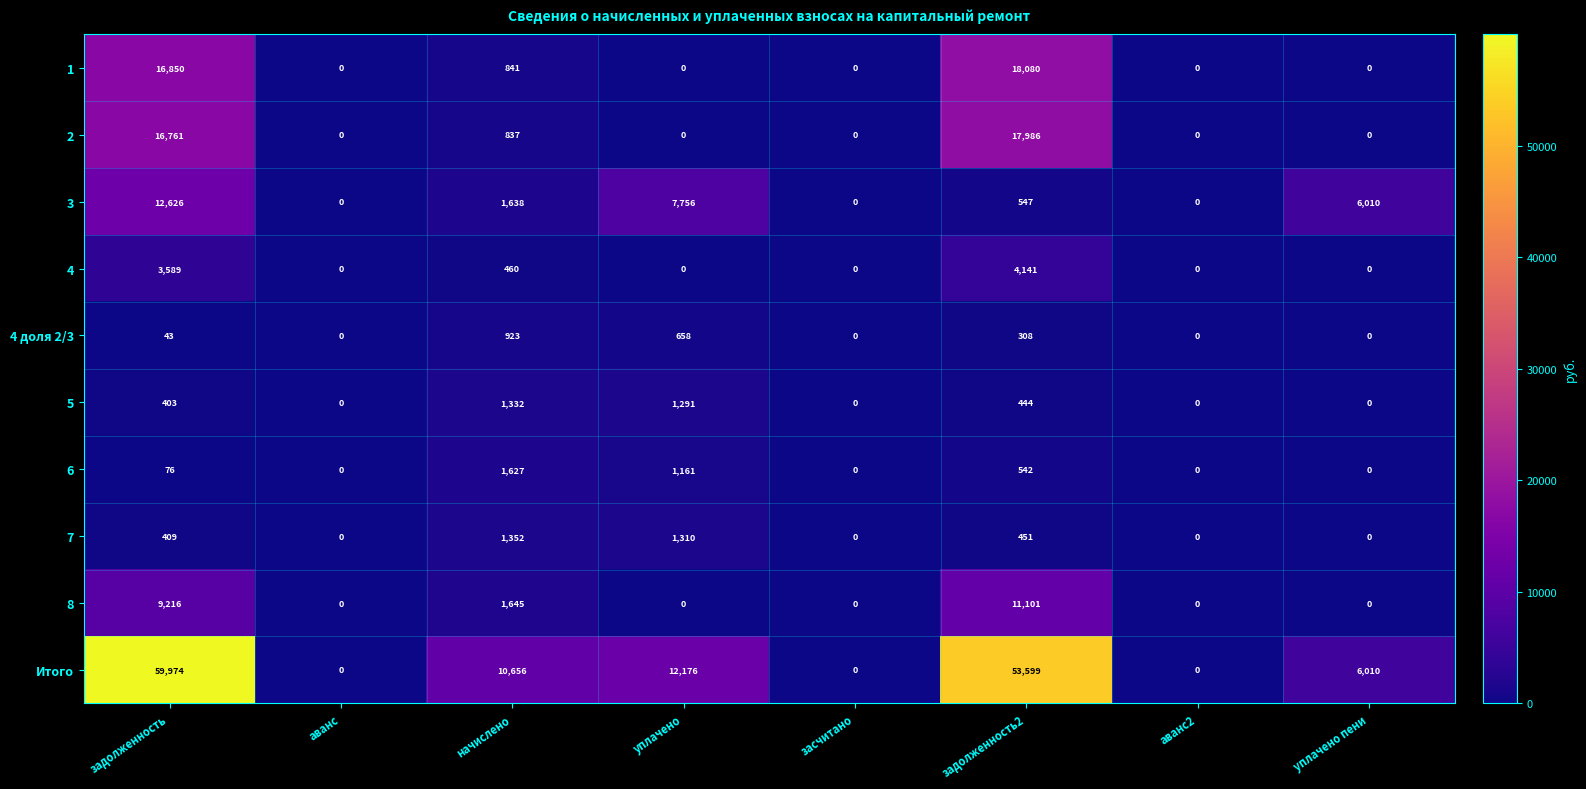

List the series in order of their peak value, highest first.

Итого, 1, 2, 3, 8, 4, 6, 7, 5, 4 доля 2/3